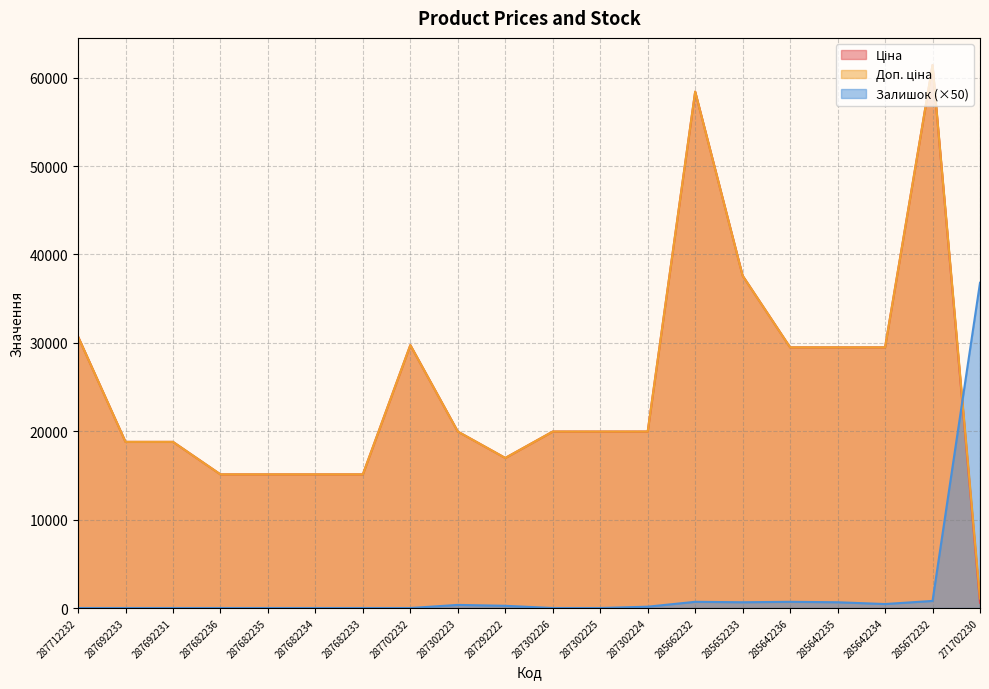

Reading left to right, list all the values displayed in this chart.

Ціна: 287712232=30717.1	287692233=18796.8	287692231=18796.8	287682236=15120.0	287682235=15120.0	287682234=15120.0	287682233=15120.0	287702232=29747.2	287302223=19964.2	287292222=16976.3	287302226=19964.2	287302225=19964.2	287302224=19964.2	285662232=58426.5	285652233=37593.6	285642236=29491.5	285642235=29491.5	285642234=29491.5	285672232=61434.3	271702230=589.9
Доп. ціна: 287712232=30717.1	287692233=18796.8	287692231=18796.8	287682236=15120.0	287682235=15120.0	287682234=15120.0	287682233=15120.0	287702232=29747.2	287302223=19964.2	287292222=16976.3	287302226=19964.2	287302225=19964.2	287302224=19964.2	285662232=58426.5	285652233=37593.6	285642236=29491.5	285642235=29491.5	285642234=29491.5	285672232=61434.3	271702230=1081.7
Залишок: 287712232=0.0	287692233=0.0	287692231=0.0	287682236=0.0	287682235=0.0	287682234=0.0	287682233=0.0	287702232=0.0	287302223=350.0	287292222=250.0	287302226=0.0	287302225=0.0	287302224=150.0	285662232=700.0	285652233=650.0	285642236=700.0	285642235=650.0	285642234=450.0	285672232=800.0	271702230=36800.0